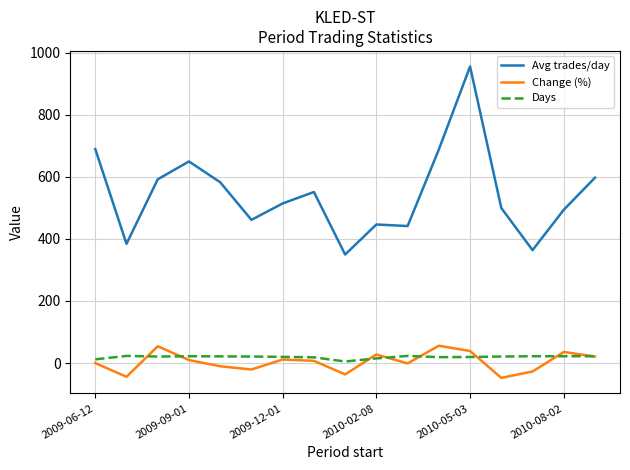

What is the difference between the maximum and minimum values in the Change (%) series?

103.6